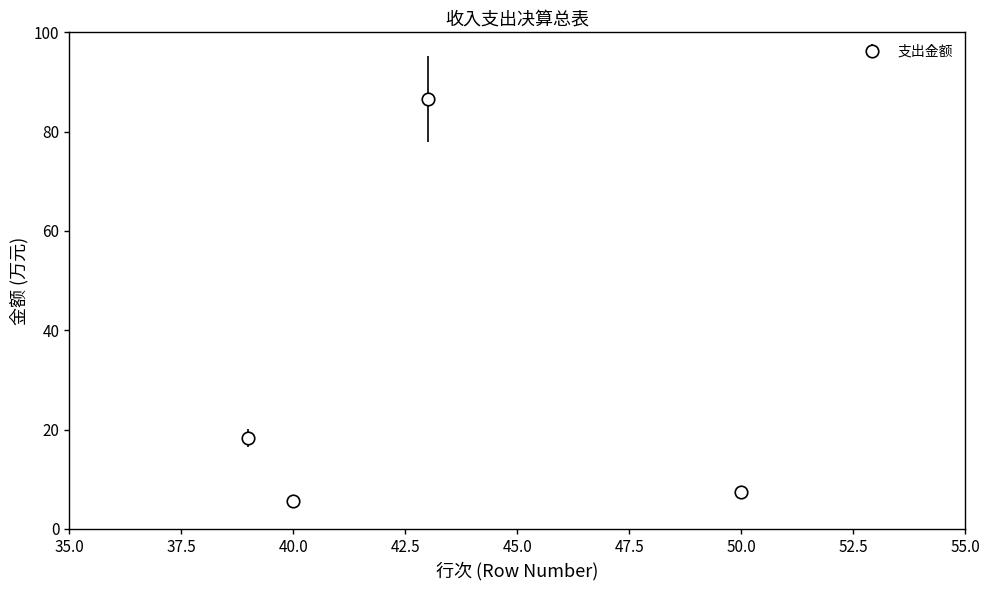

What is the difference between the maximum and minimum values?

80.8